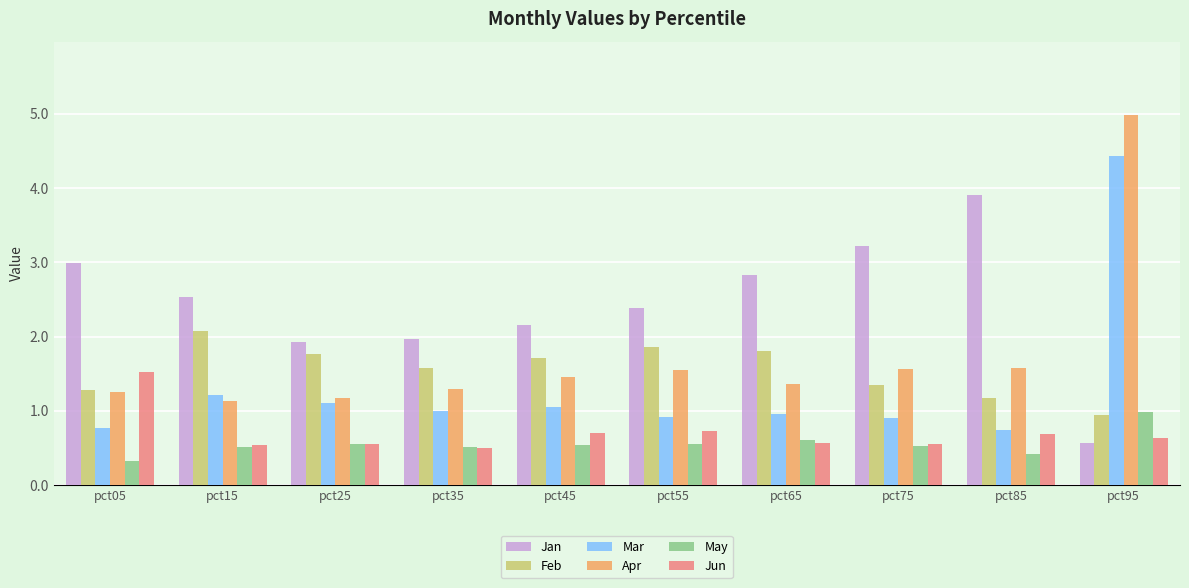

What is the difference between the second highest and second lowest values in the May series?

0.2